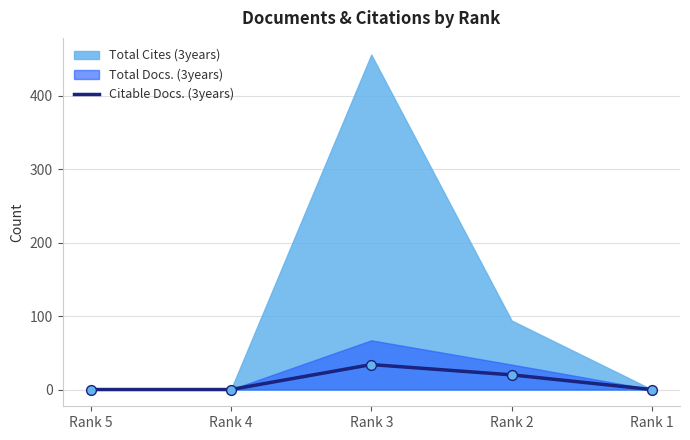

Between Rank 1 and Rank 4, which is larger?

Rank 1